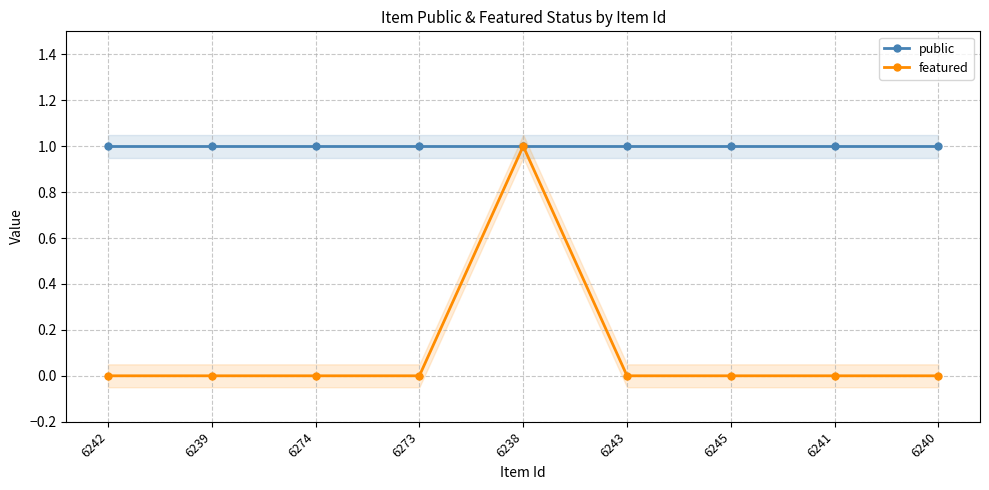

At which category is the sum across all series the highest?

6238